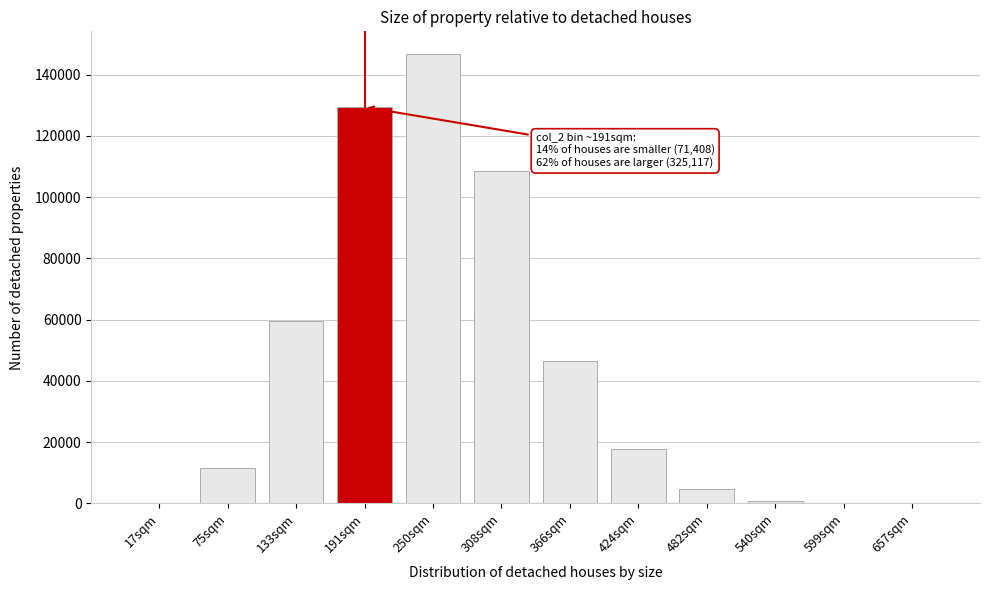

Which label corresponds to the largest value in the chart?

250sqm